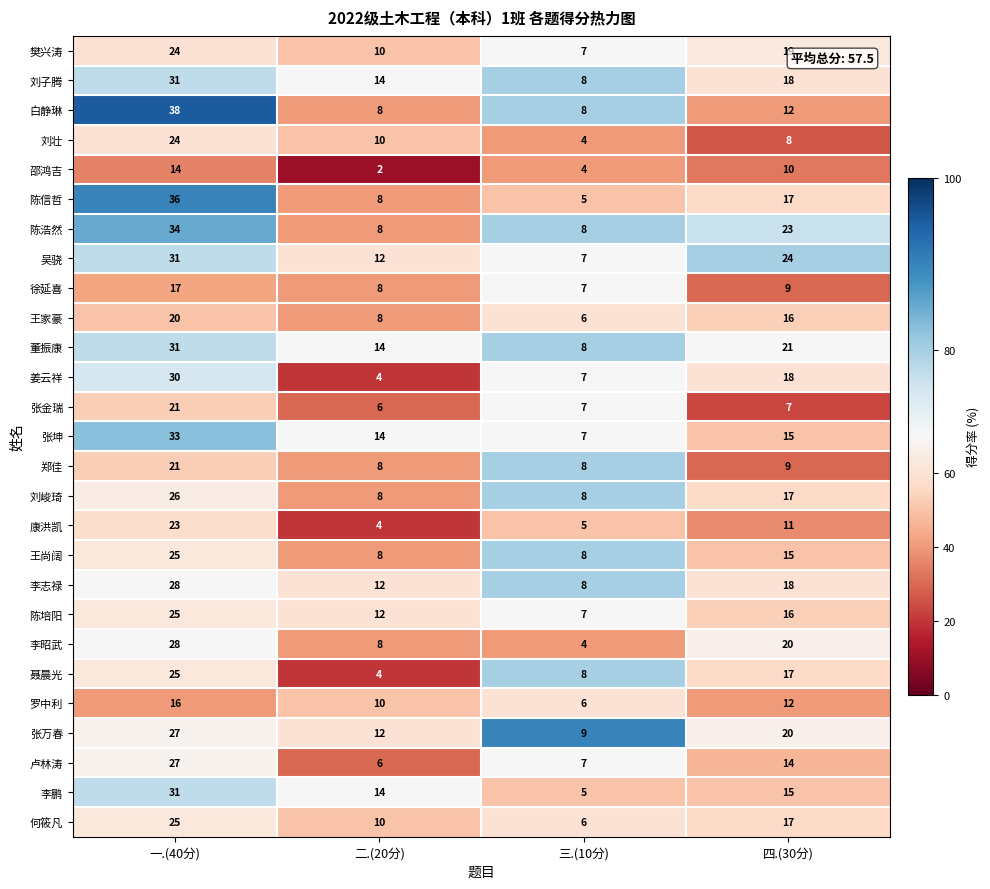

What is the difference between the maximum and minimum values in the 陈信哲 series?

31